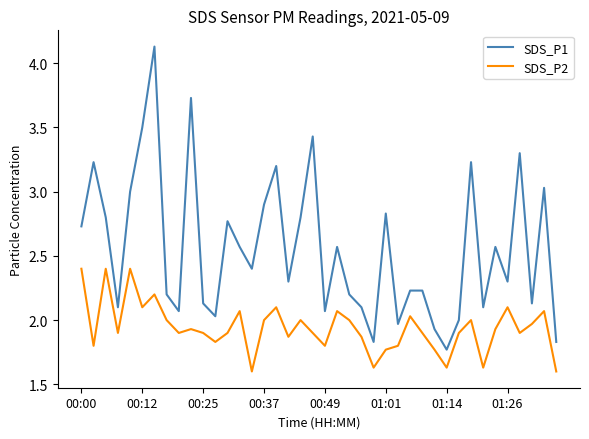

Which series has the largest range (max minus min)?

SDS_P1